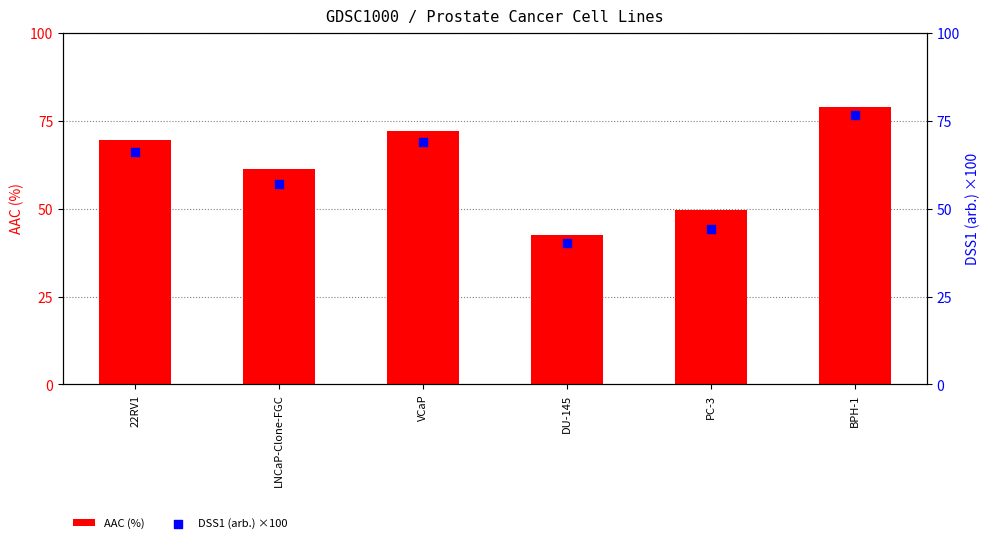

At how many categories does at least one series exceed 59?

4